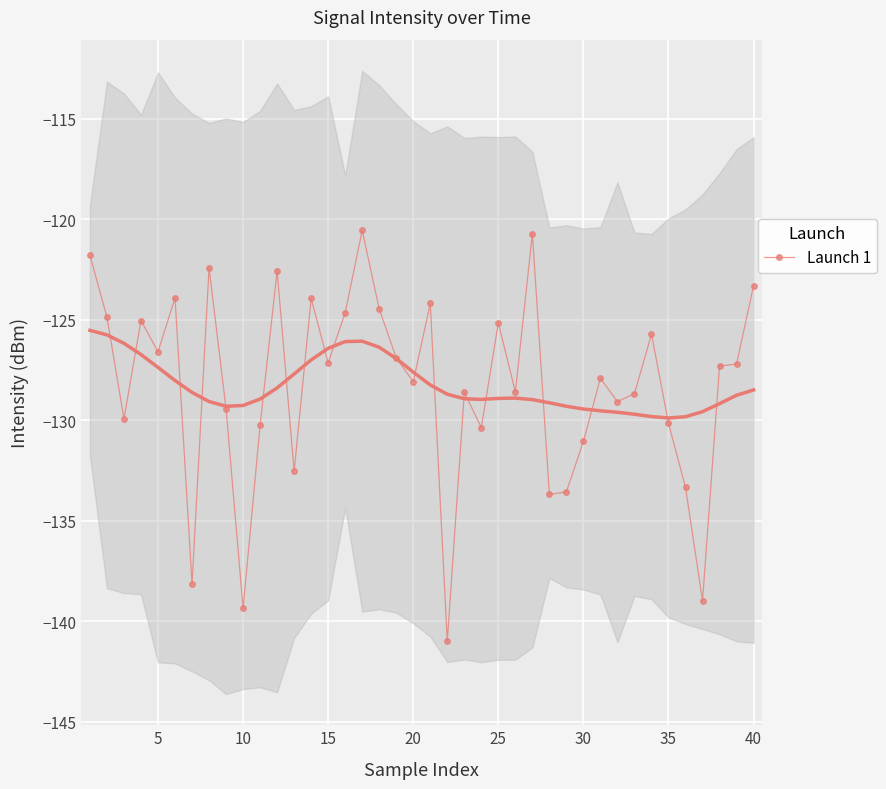

What is the minimum value for Launch 1?

-141.0